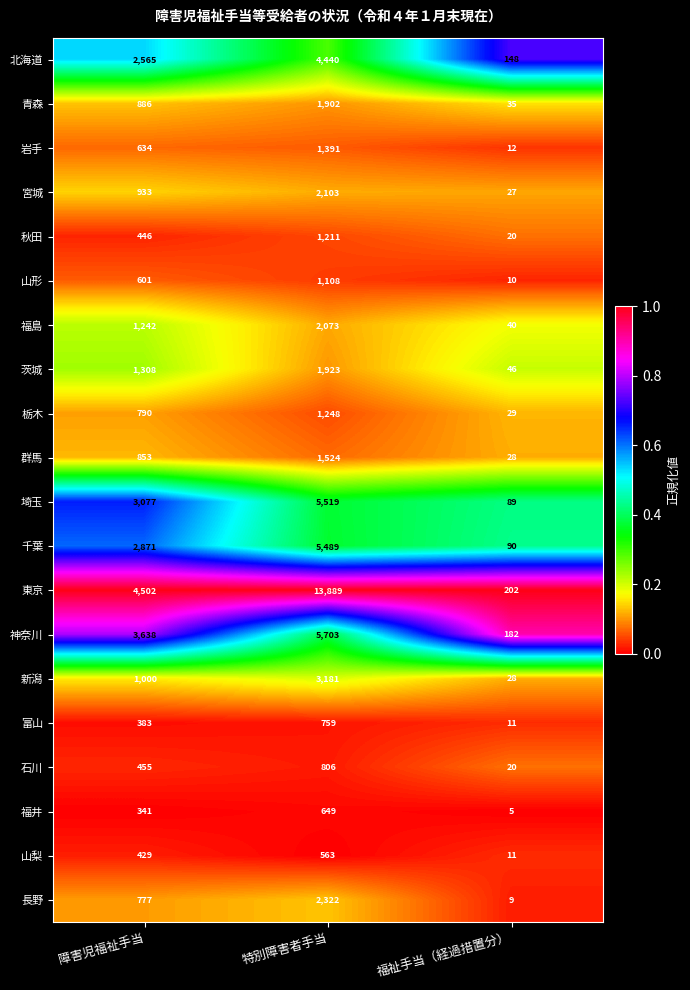

The value of 青森 at 障害児福祉手当 is 383. True or false?

False